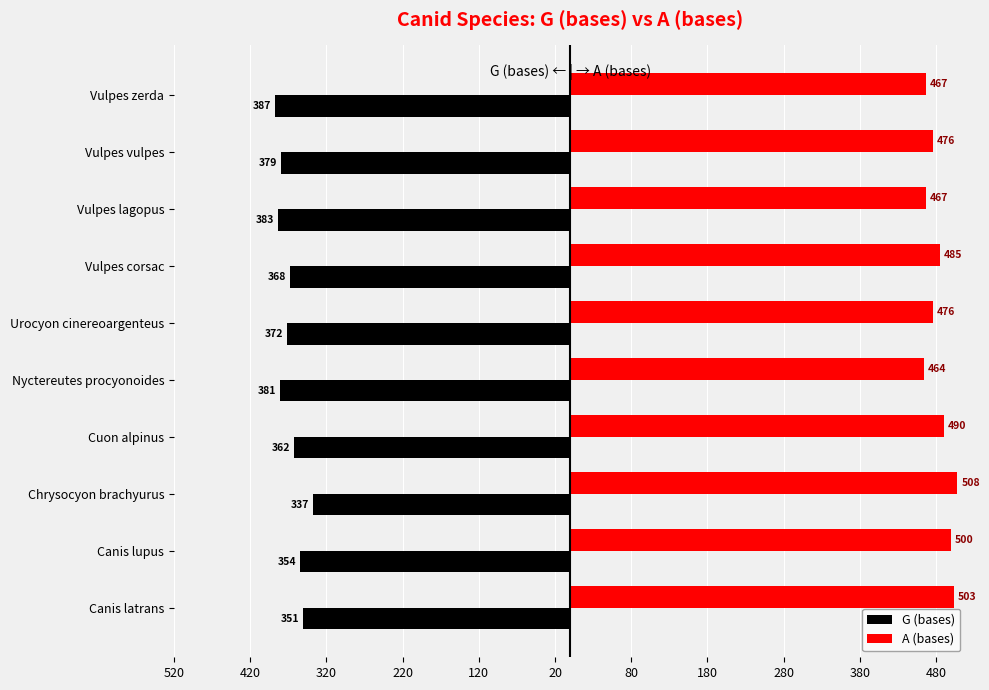

Reading left to right, extract all data points from this chart.

G (bases): -351	-354	-337	-362	-381	-372	-368	-383	-379	-387
A (bases): 503	500	508	490	464	476	485	467	476	467